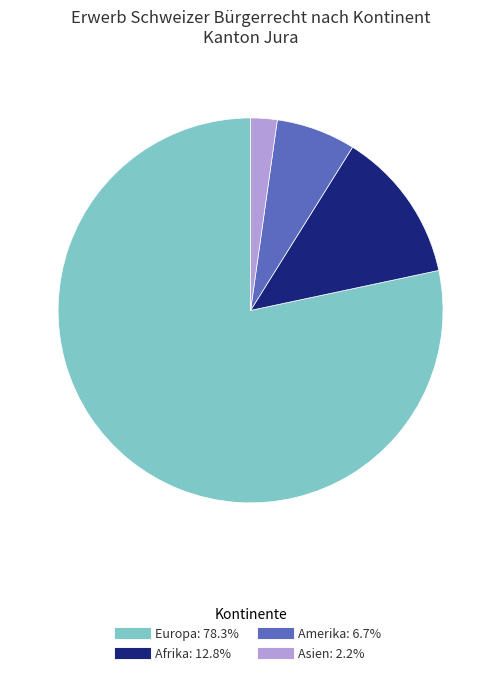

Does any single category account for the majority?

Yes